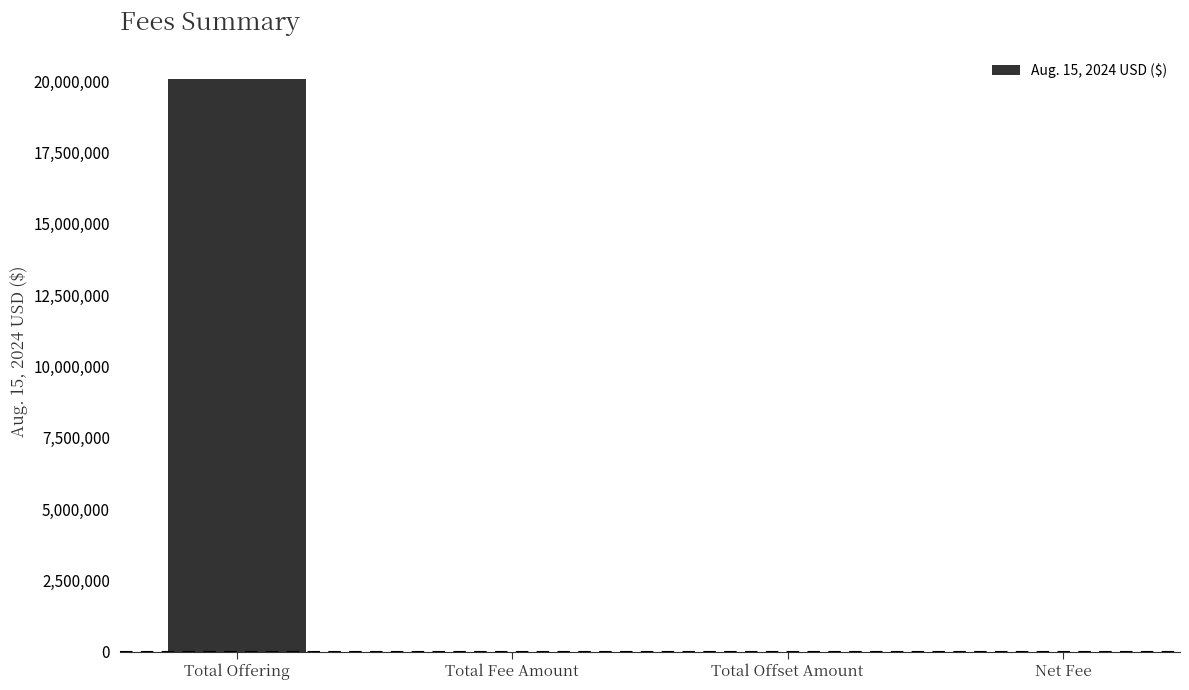

What is the greatest value displayed?

20057000.0